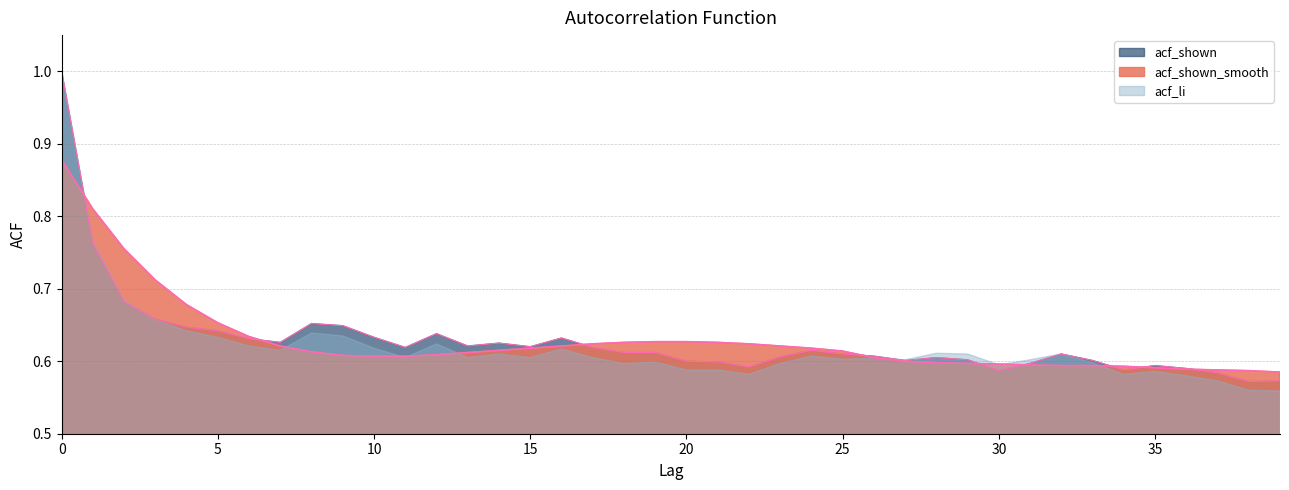

True or false: acf_shown_smooth and acf_shown intersect in this chart.

True